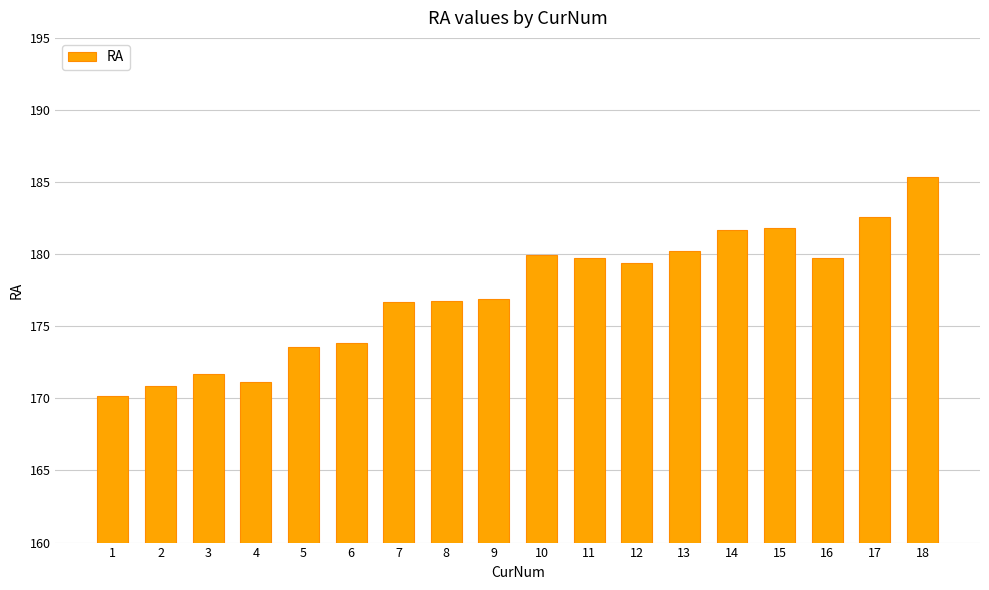

Approximately how many times larger is the value at 10 compared to 7?

1.0